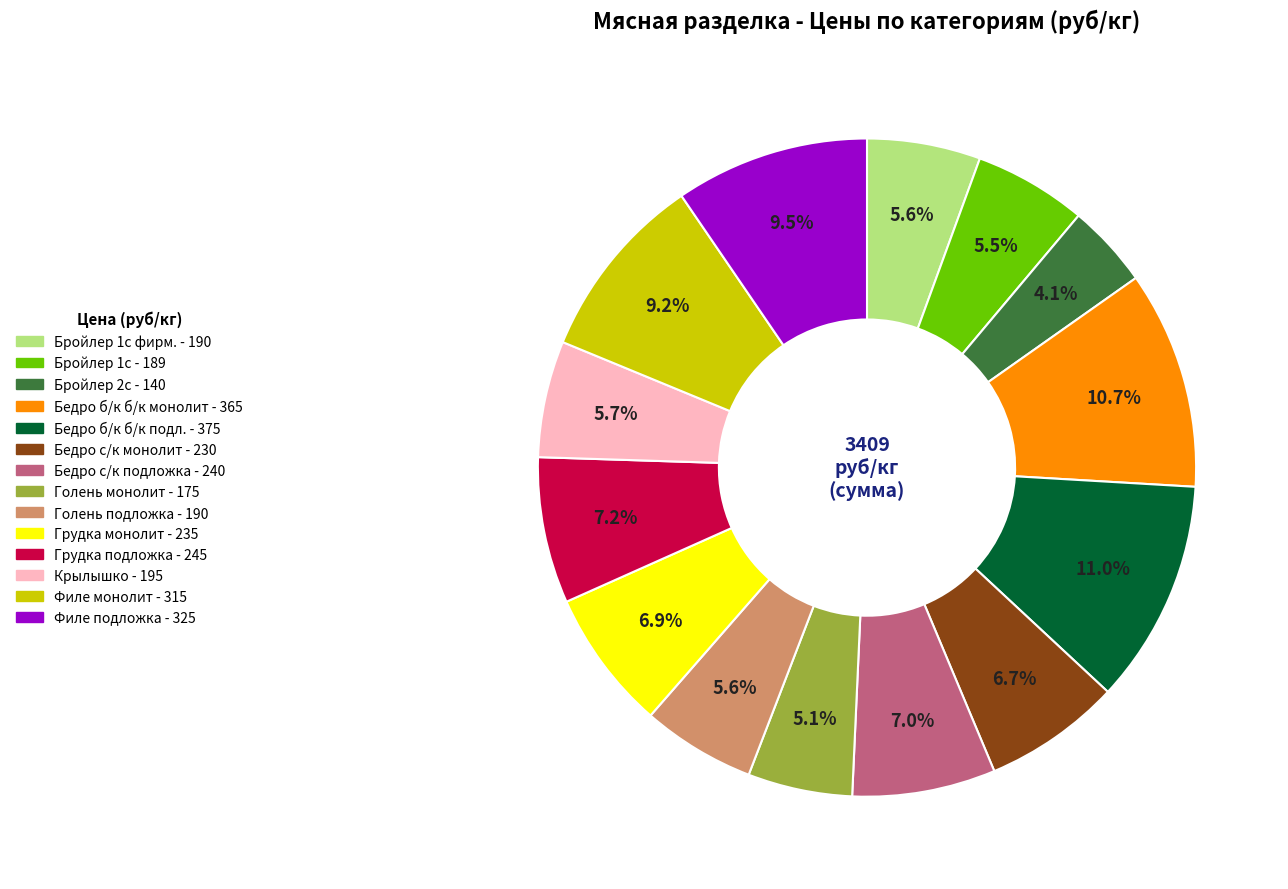

Does any single category account for the majority?

No